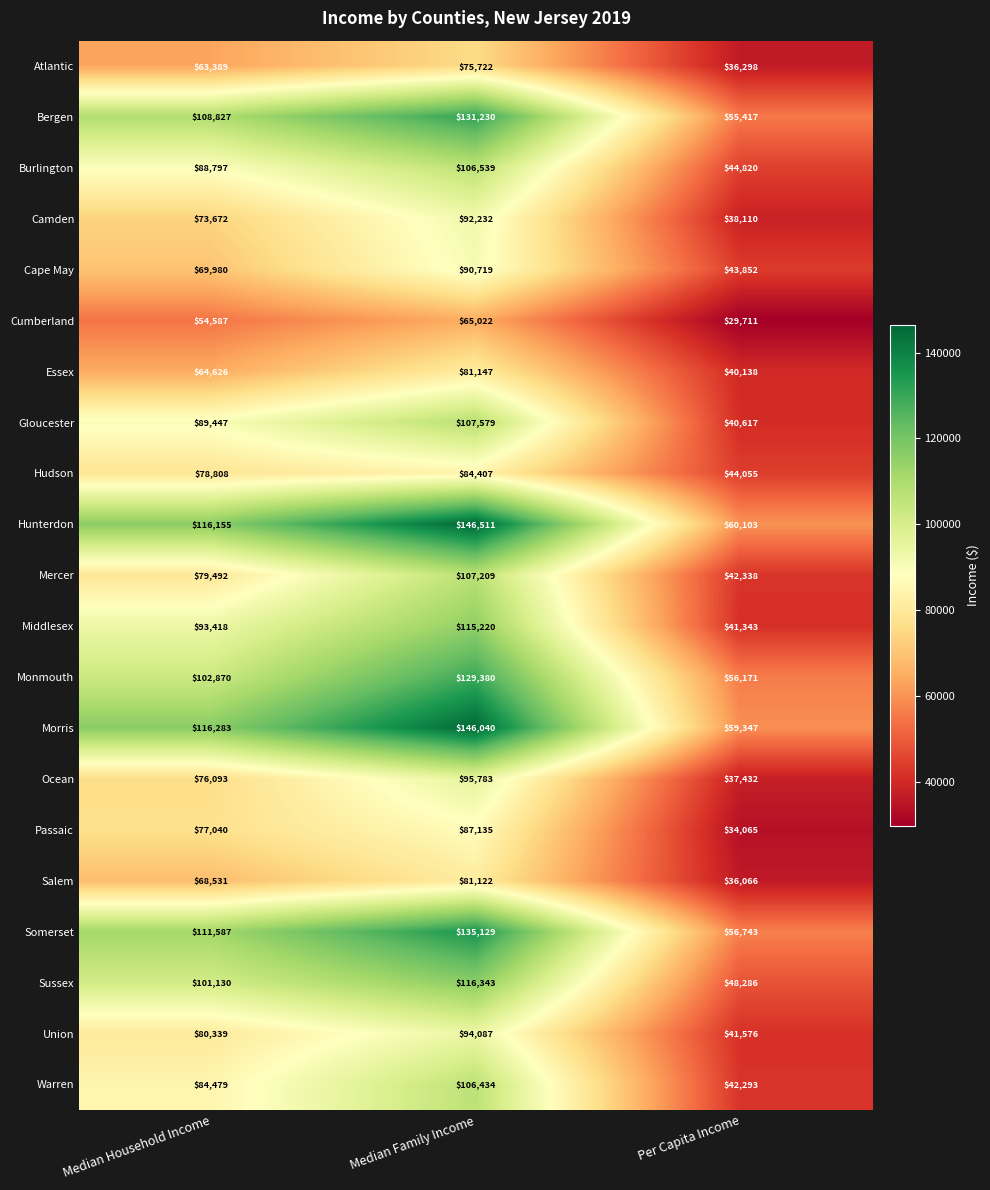

The value of Monmouth at Median Household Income is 102870. True or false?

True